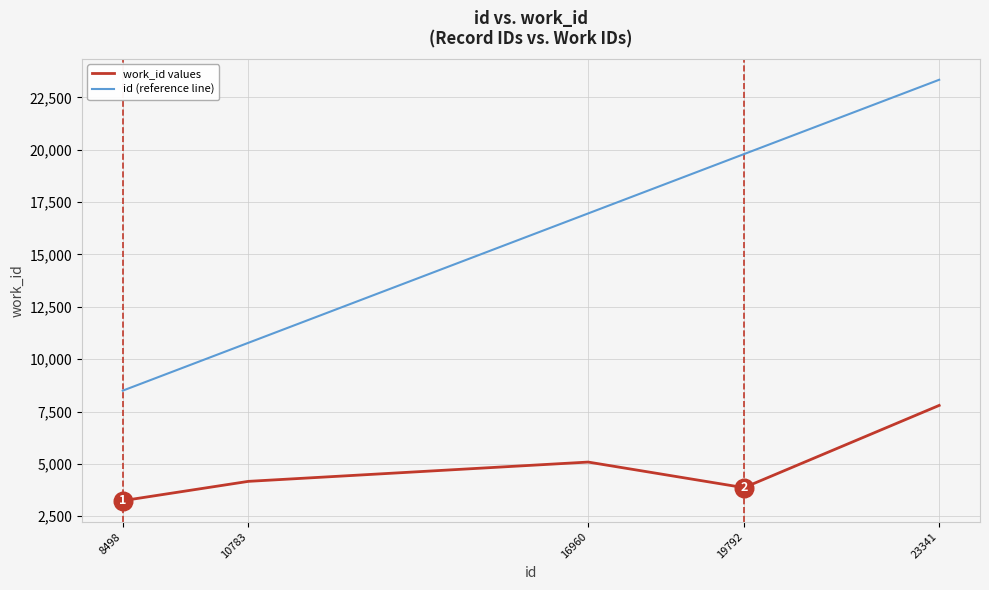

Which series has the largest range (max minus min)?

id (reference line)